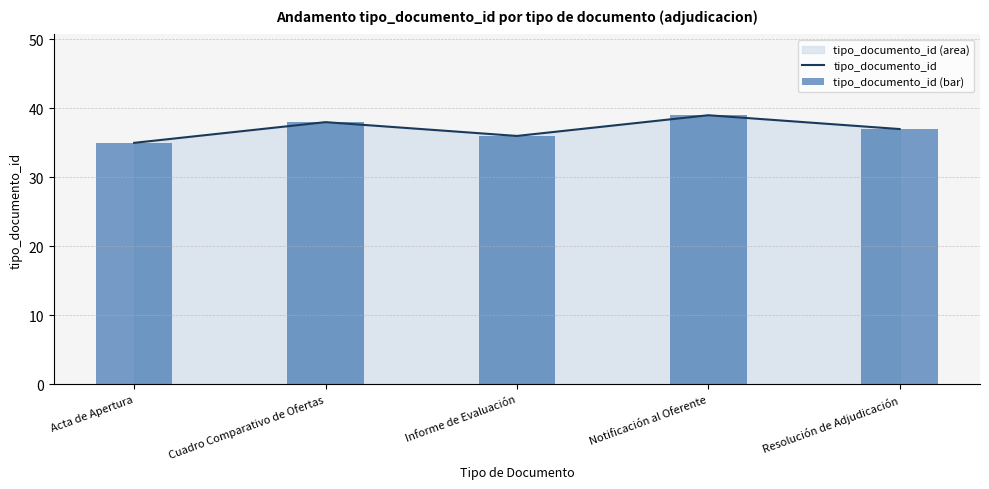

Rank the series at Informe de Evaluación from highest to lowest value.

tipo_documento_id, tipo_documento_id (bar)